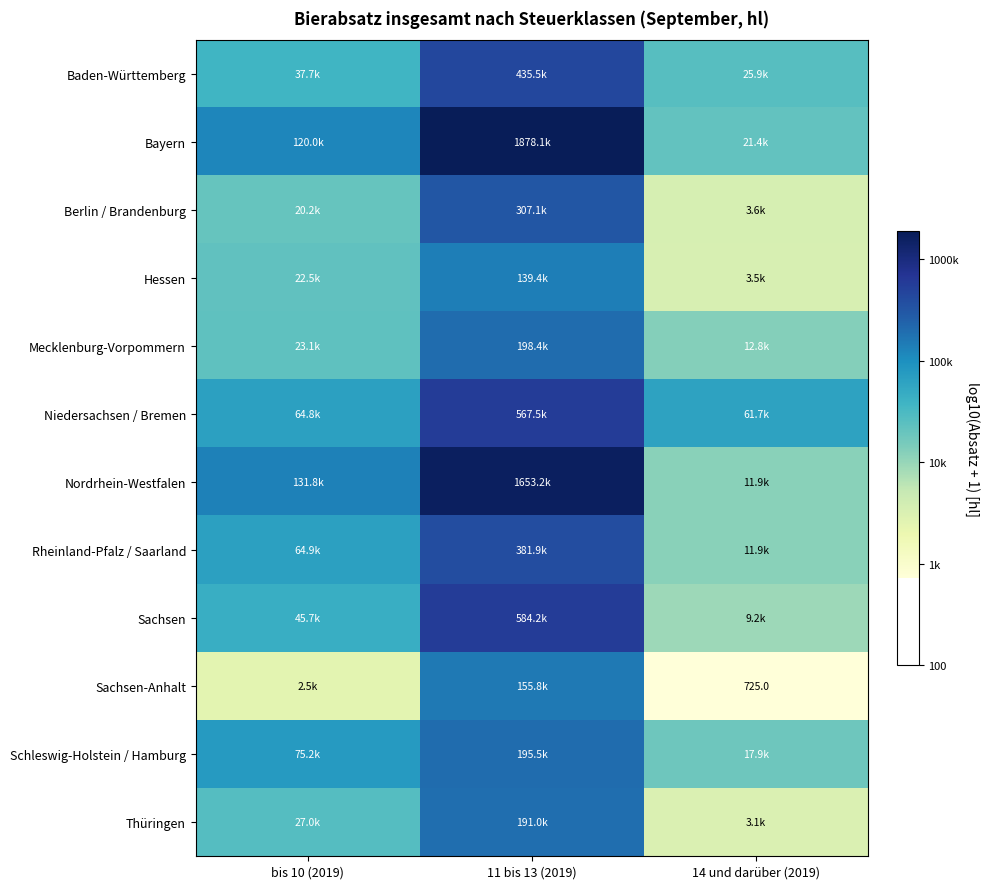

Where is Thüringen nearest to the value 4?

bis 10 (2019)